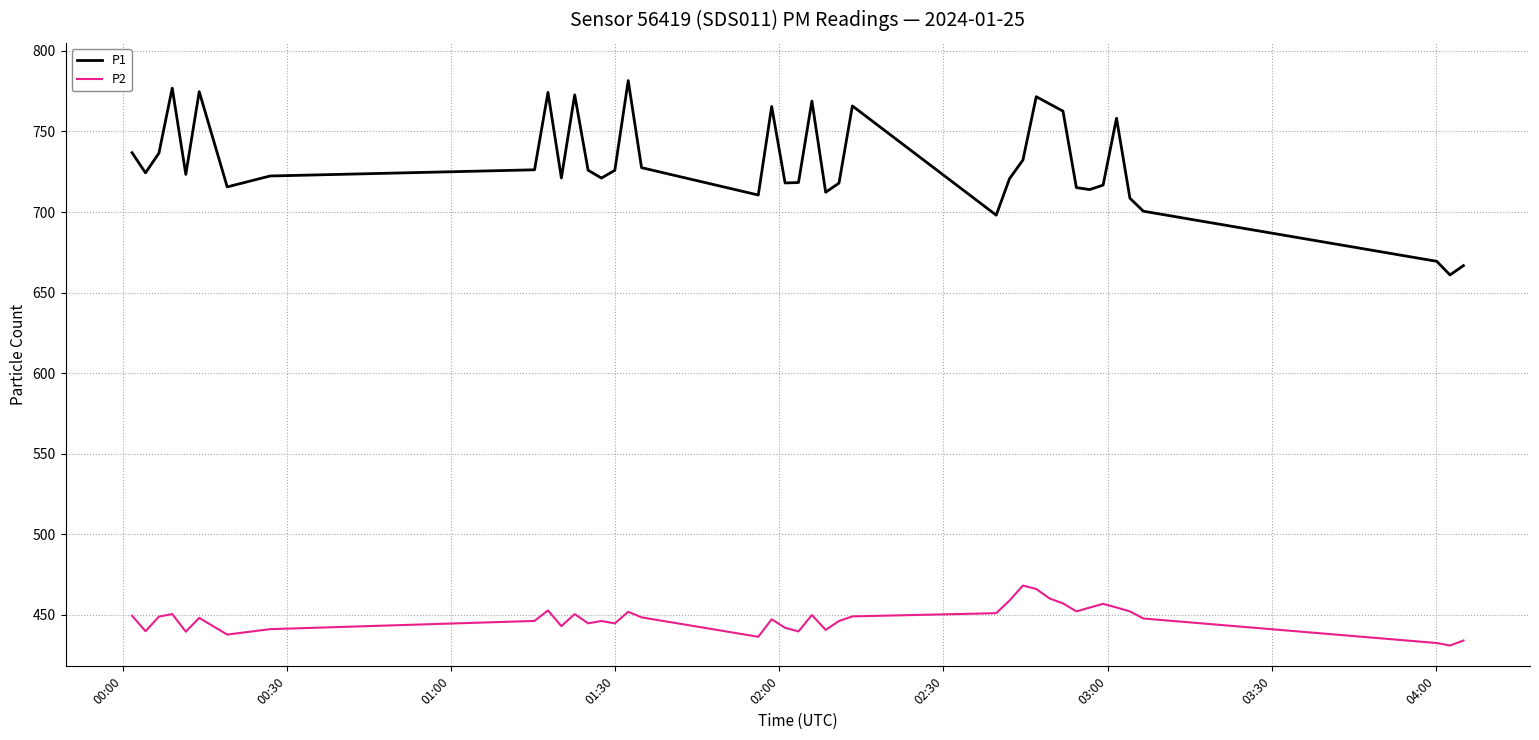

How many lines are shown in the chart?

2